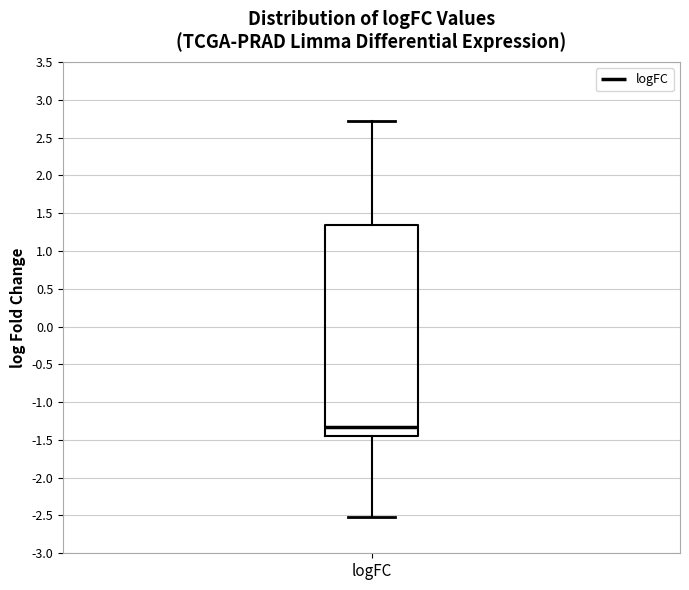

Transcribe this box plot: give where the median line is, the range the box spans, and where the two whiskers end, as read against the y-axis. The values are not printed on the chart, so give them approximately, as read against the axis.

median -1.35, box -1.45 to 1.35, whiskers -2.50 to 2.75